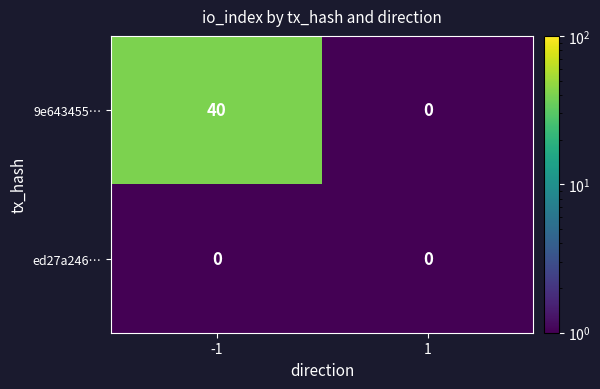

Reading right to left, what are all the values shown in this chart?

9e643455…: 1=0	-1=40
ed27a246…: 1=0	-1=0